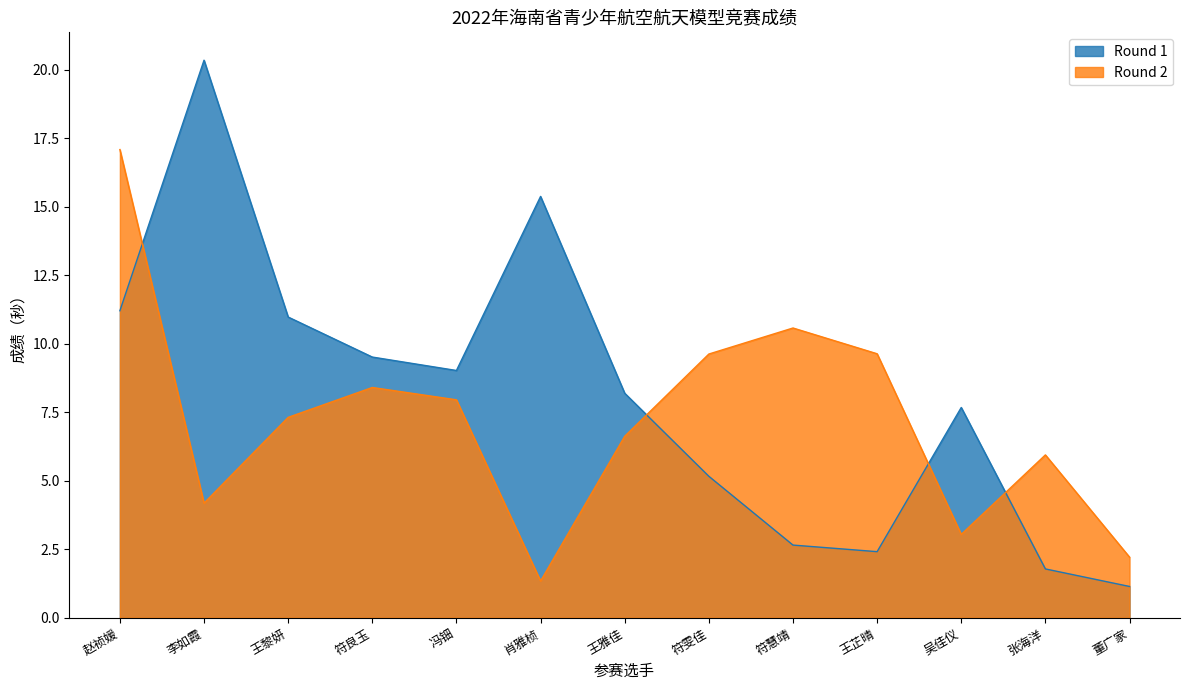

At which category does Round 1 reach its first local valley?

冯钿